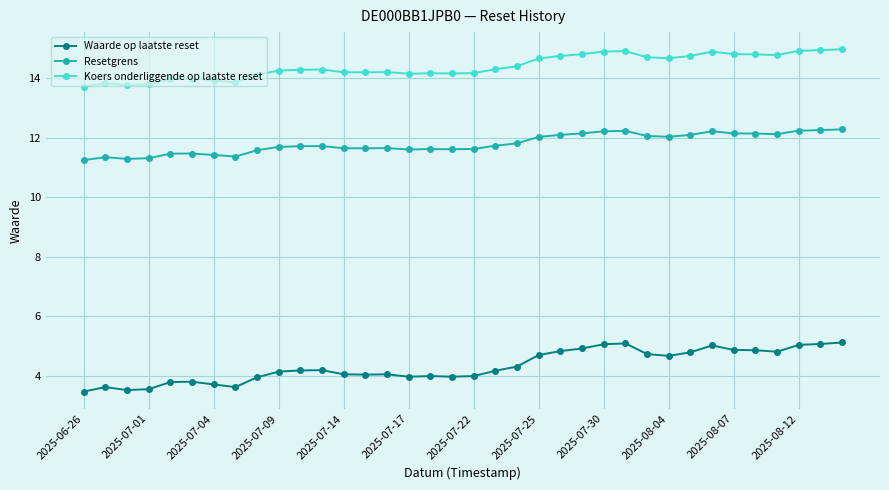

What are all the series names shown in the legend?

Waarde op laatste reset, Resetgrens, Koers onderliggende op laatste reset